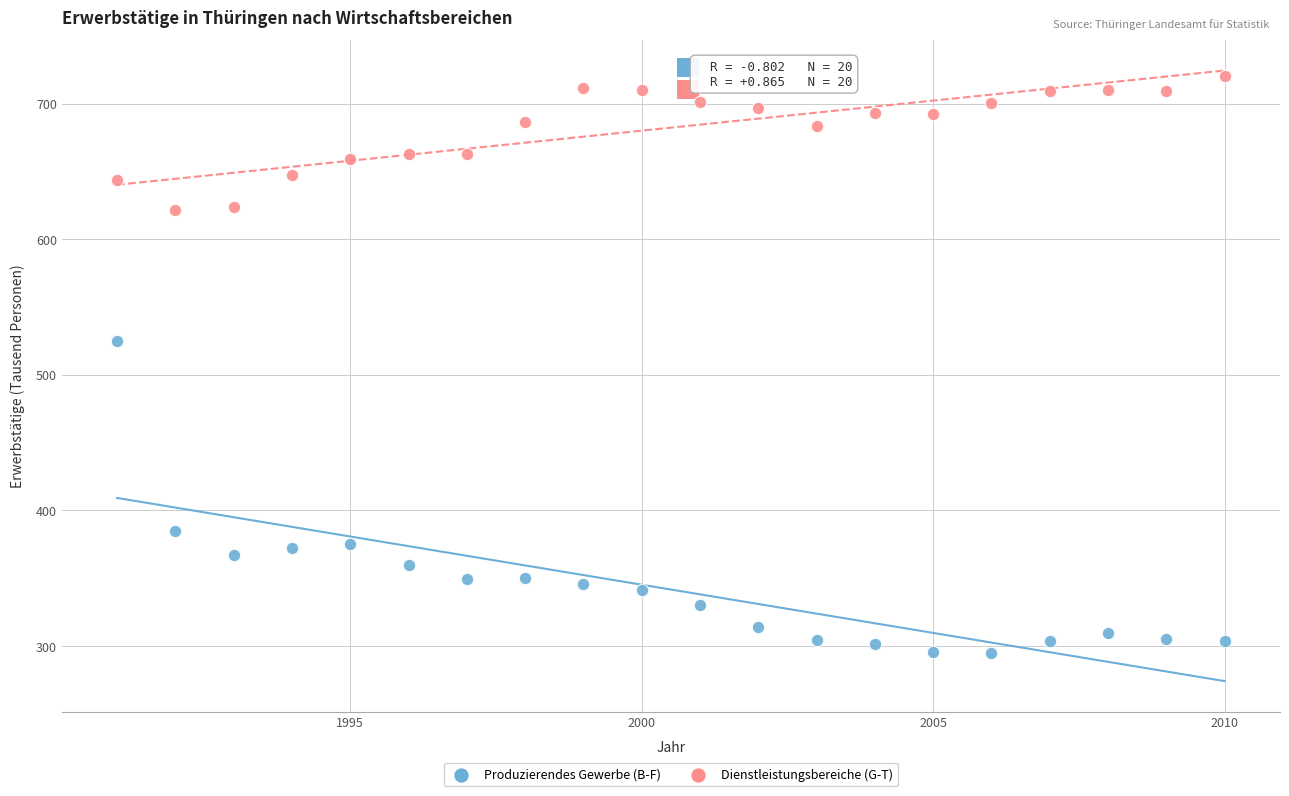

Across all data points, what is the range of Y values (max minus min)?

425.3